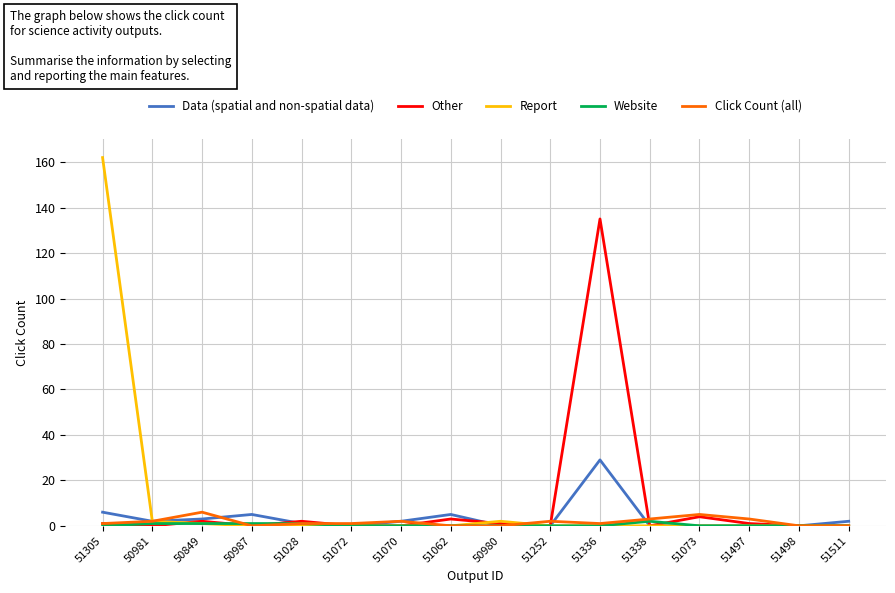

Which series has the largest range (max minus min)?

Report